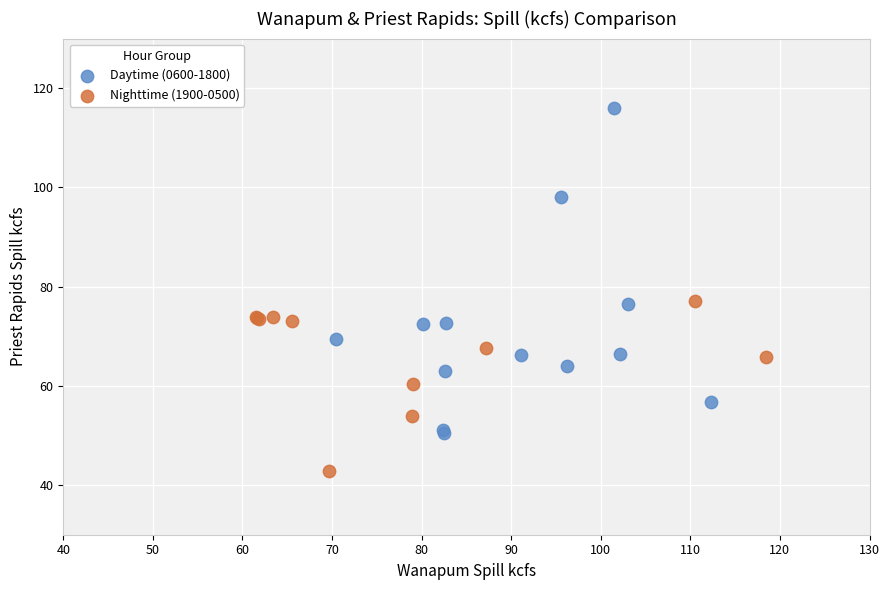

Which series has the widest spread of Y values?

Daytime (0600-1800)